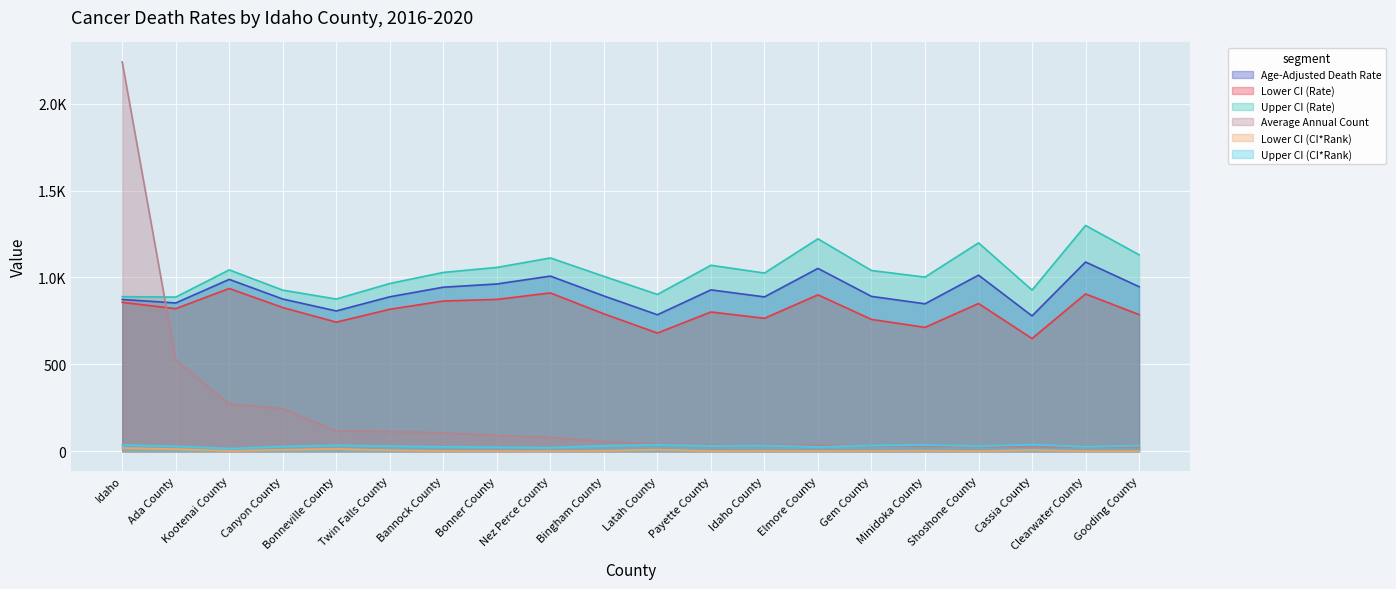

How many interior local valleys does the Upper CI (CI*Rank) series have?

6